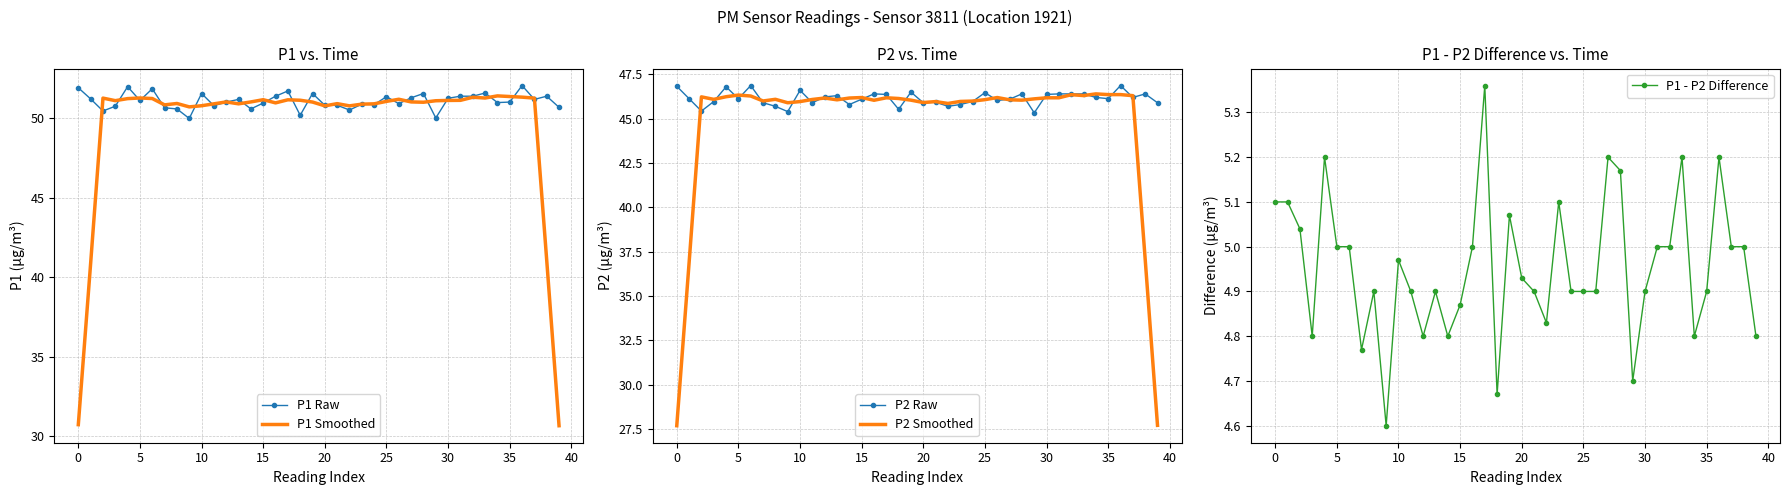

The value of P1 Smoothed at 35 is 51.4. True or false?

True